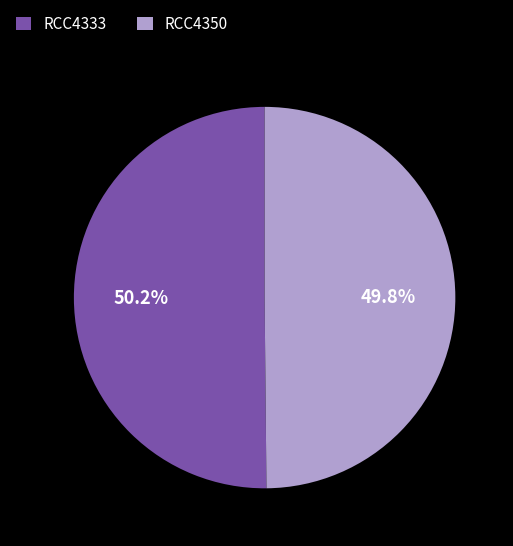

Approximately how many times larger is the value at RCC4350 compared to RCC4333?

1.0